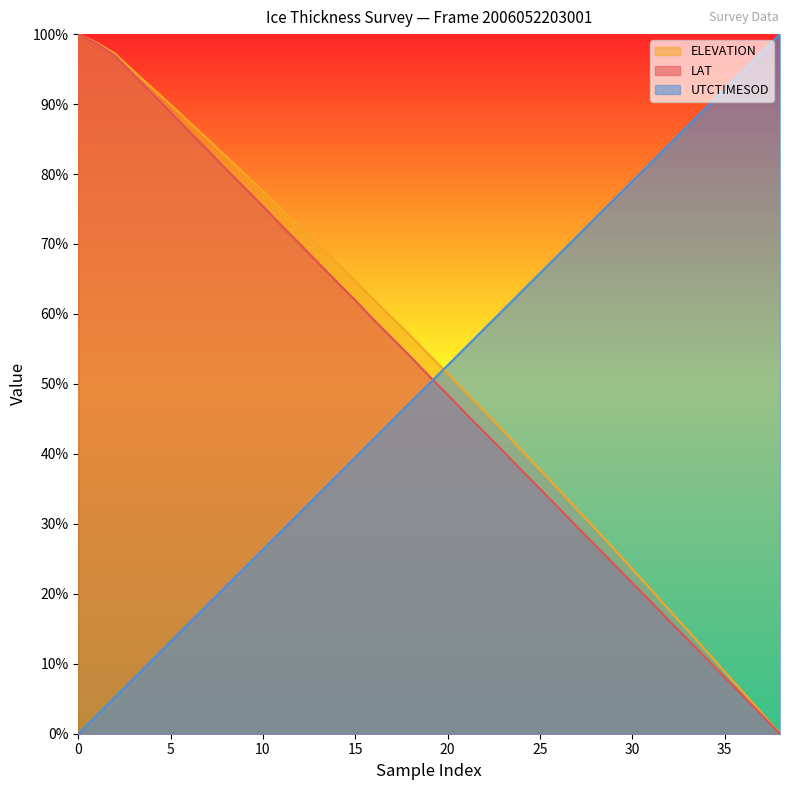

How many values in ELEVATION are above zero?

38